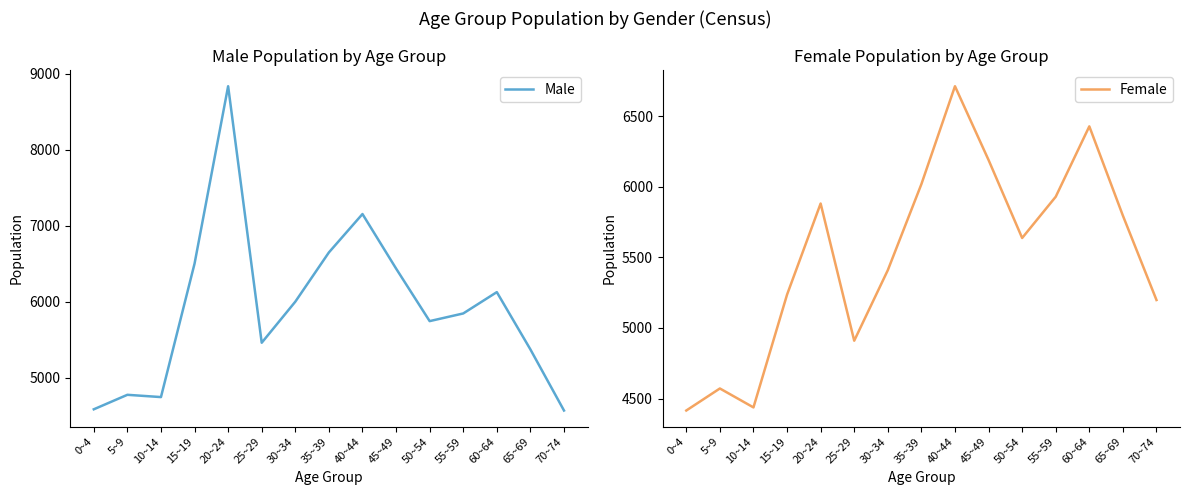

At how many categories does at least one series exceed 8033?

1